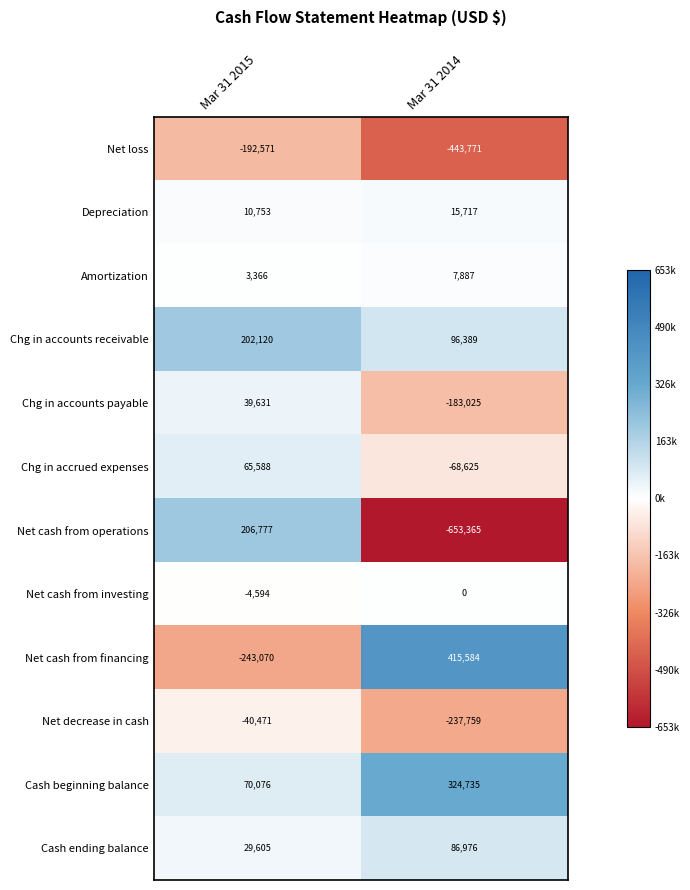

Reading left to right, extract all data points from this chart.

Net loss: Mar 31 2015=-192571	Mar 31 2014=-443771
Depreciation: Mar 31 2015=10753	Mar 31 2014=15717
Amortization: Mar 31 2015=3366	Mar 31 2014=7887
Chg in accounts receivable: Mar 31 2015=202120	Mar 31 2014=96389
Chg in accounts payable: Mar 31 2015=39631	Mar 31 2014=-183025
Chg in accrued expenses: Mar 31 2015=65588	Mar 31 2014=-68625
Net cash from operations: Mar 31 2015=206777	Mar 31 2014=-653365
Net cash from investing: Mar 31 2015=-4594	Mar 31 2014=0
Net cash from financing: Mar 31 2015=-243070	Mar 31 2014=415584
Net decrease in cash: Mar 31 2015=-40471	Mar 31 2014=-237759
Cash beginning balance: Mar 31 2015=70076	Mar 31 2014=324735
Cash ending balance: Mar 31 2015=29605	Mar 31 2014=86976